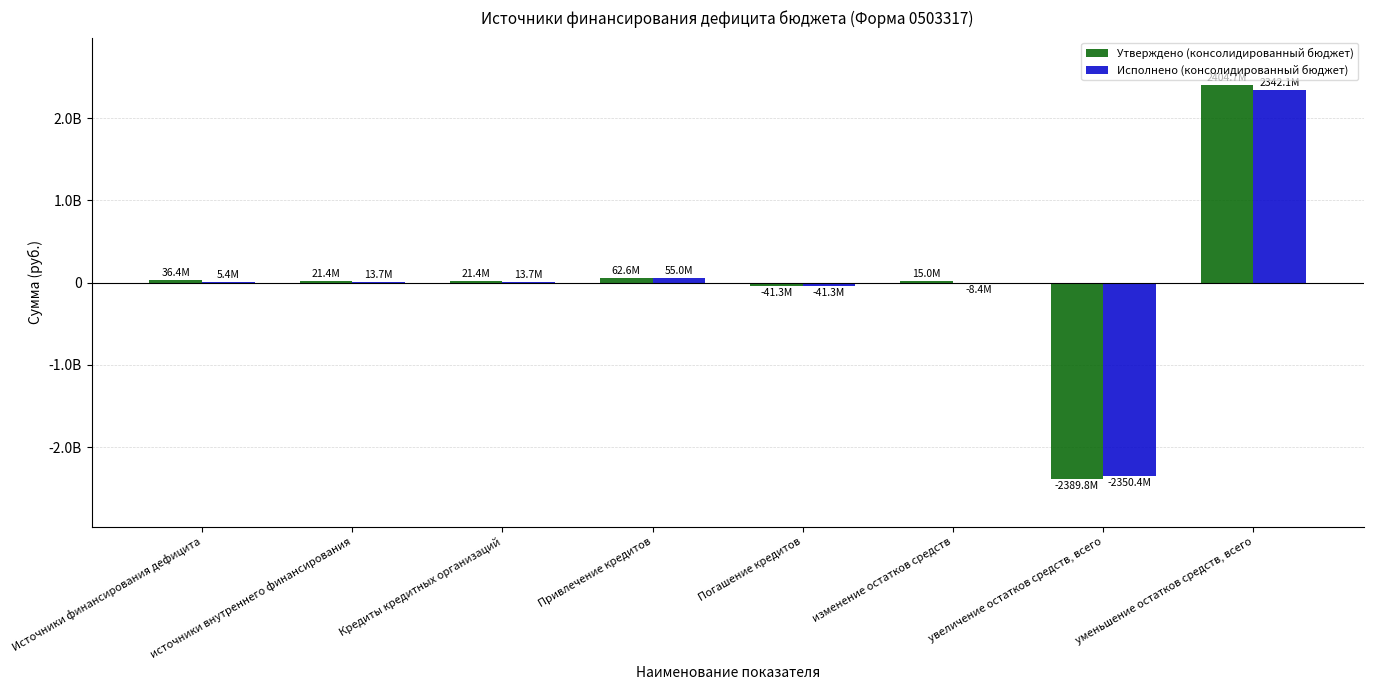

What are all the series names shown in the legend?

Утверждено (консолидированный бюджет), Исполнено (консолидированный бюджет)